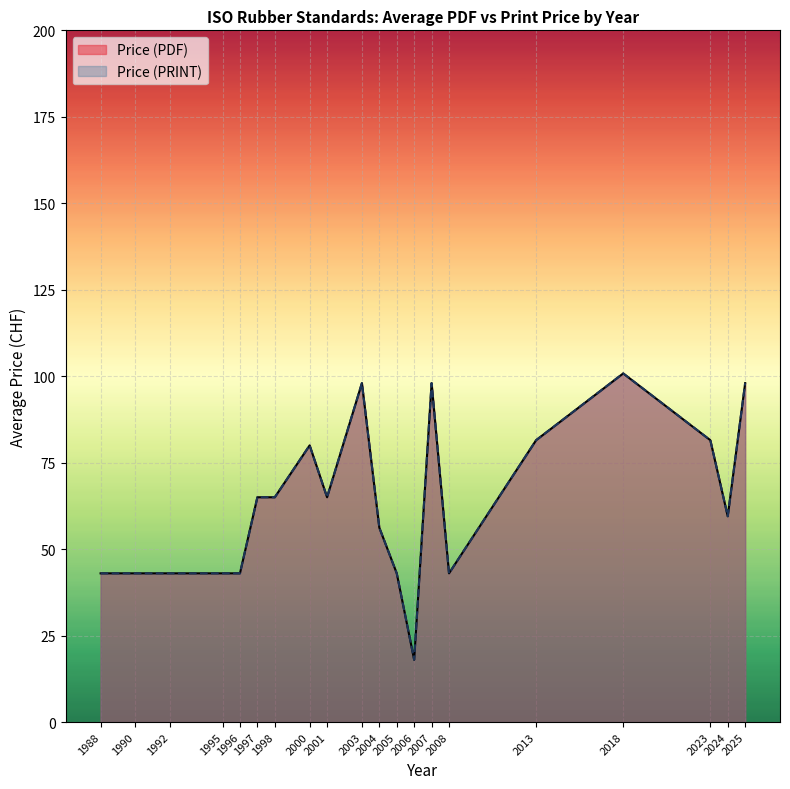

Does the chart display data point markers on the line(s)?

No